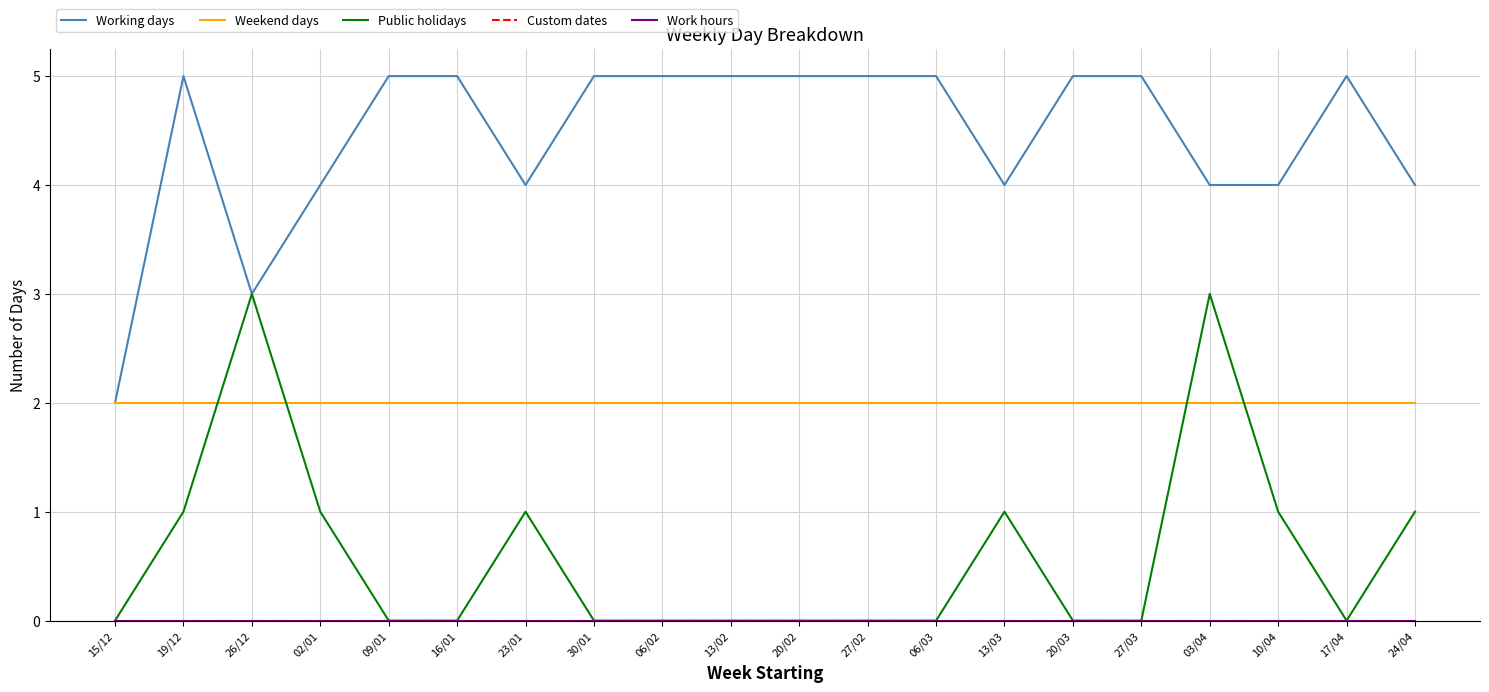

Which series has the largest range (max minus min)?

Working days